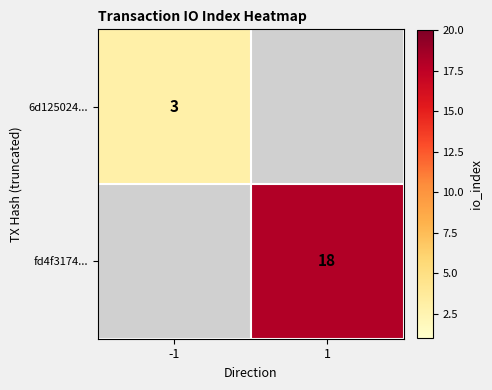

The value of 6d125024... at -1 is 5. True or false?

False